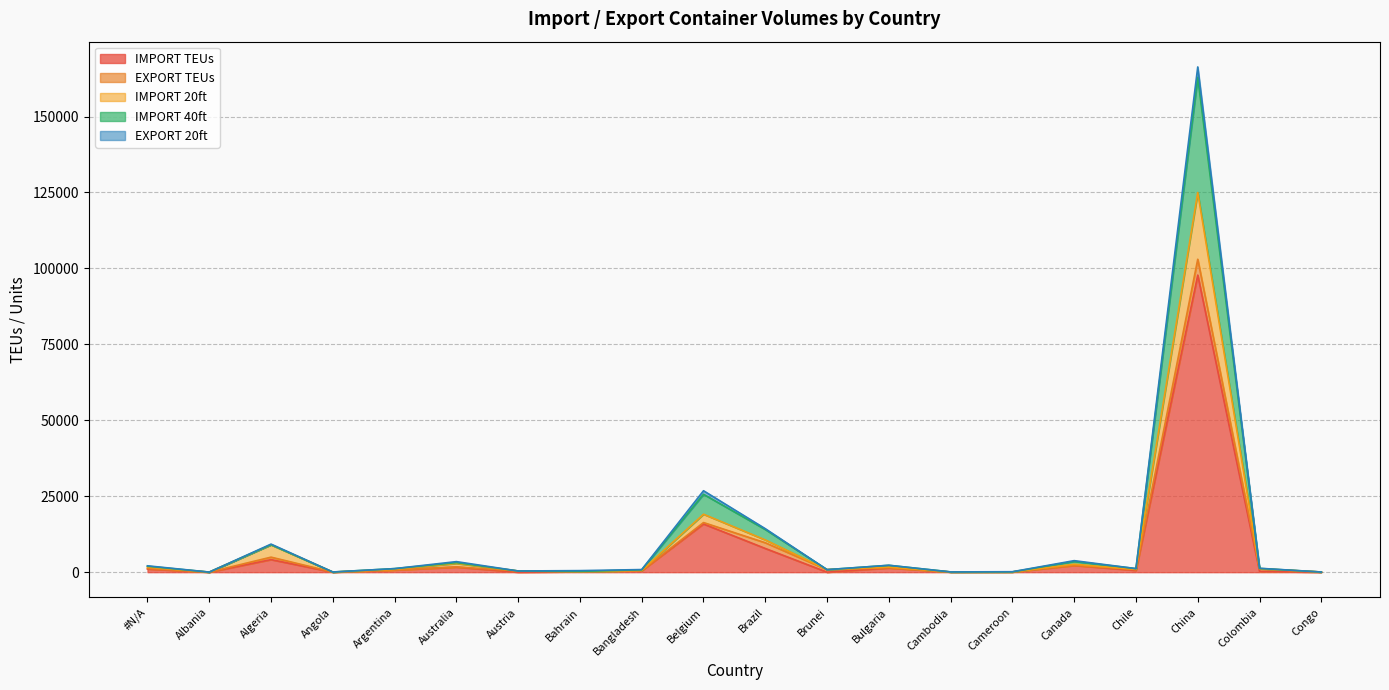

At which label does IMPORT TEUs reach its peak?

China